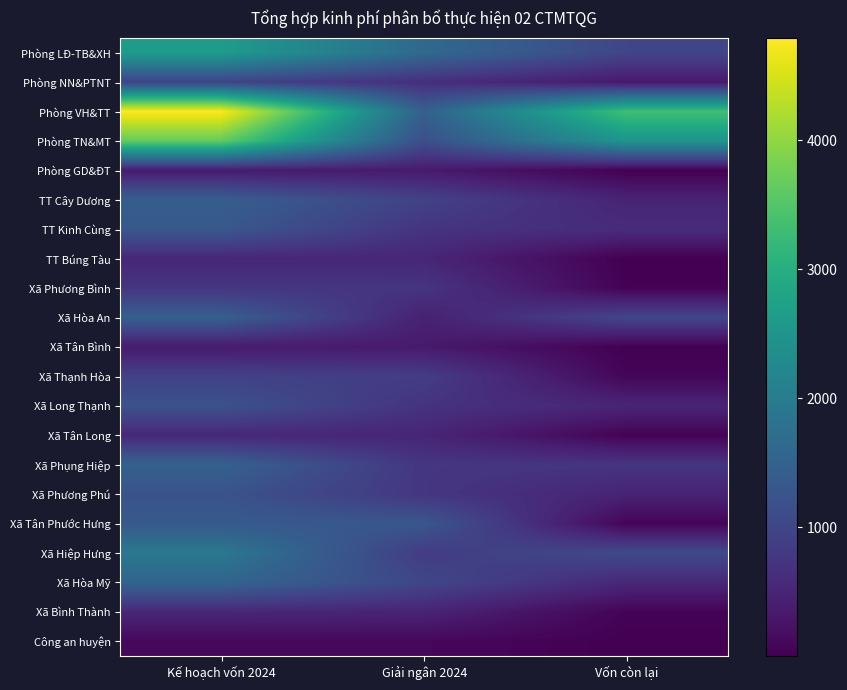

Which has a higher value, Kế hoạch vốn 2024 or Vốn còn lại?

Kế hoạch vốn 2024